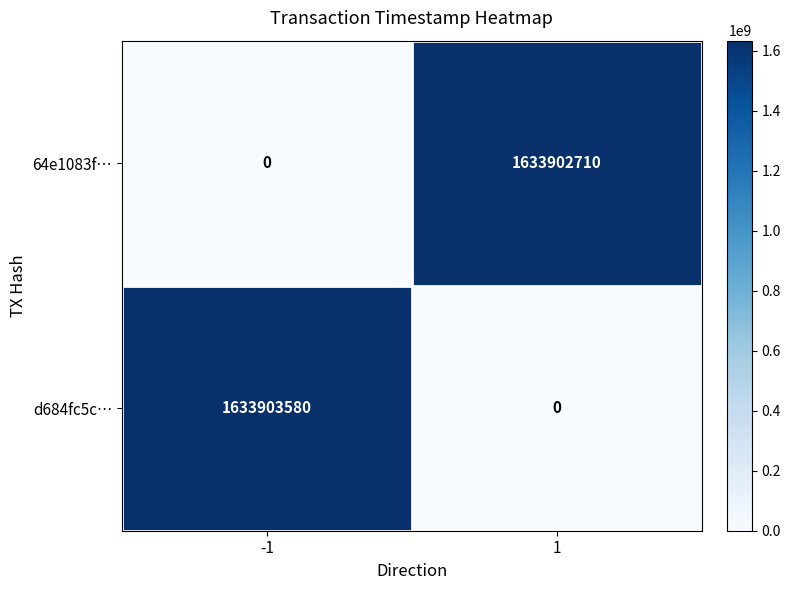

At 1, list the series in order from smallest to largest.

d684fc5c…, 64e1083f…